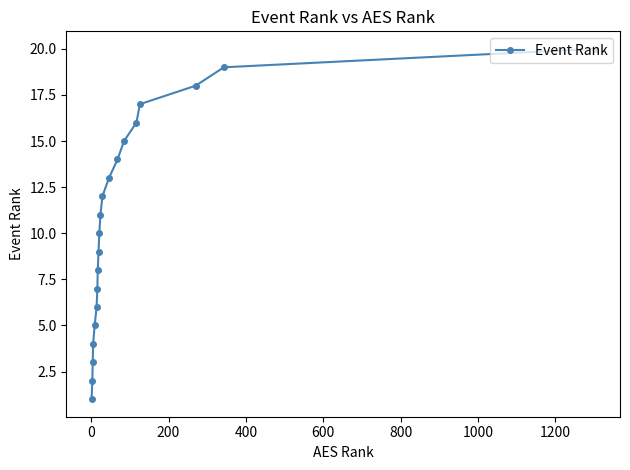

What is the sum of all values?

210